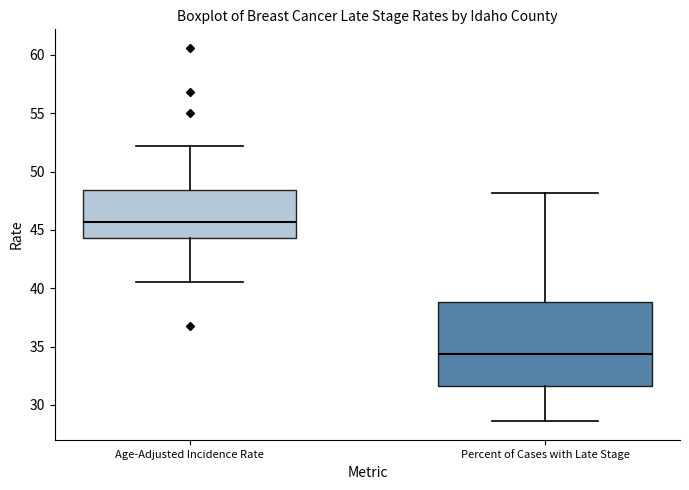

Which box's median line is the lowest?

Percent of Cases with Late Stage